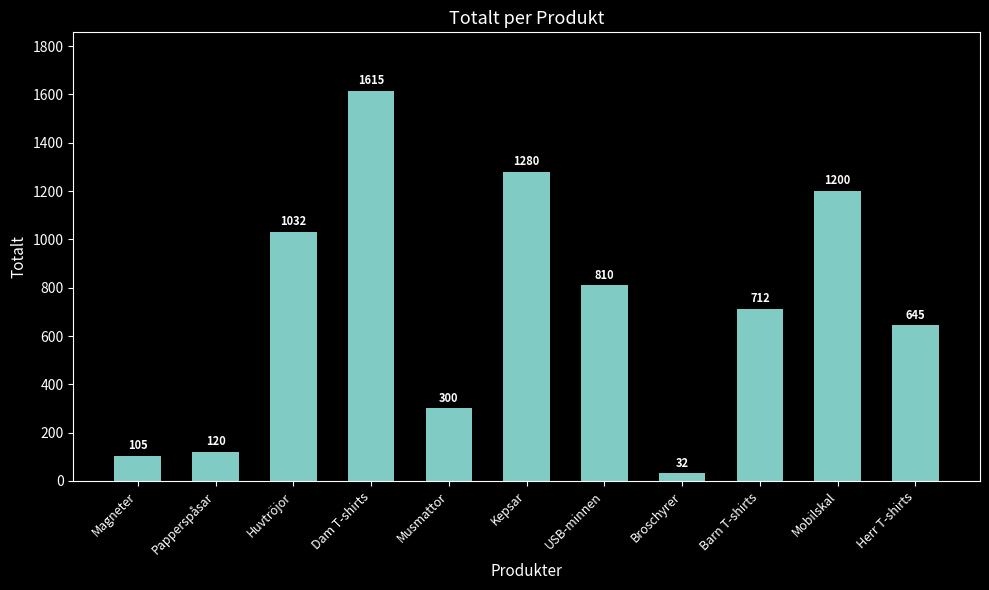

Does the chart contain any negative values?

No